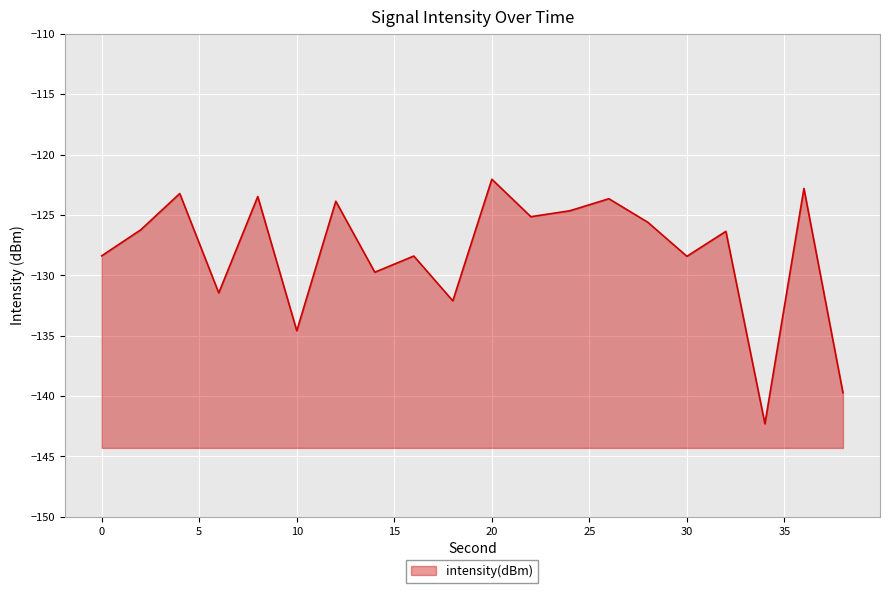

The chart shows a value of -35.1 at 18. True or false?

False